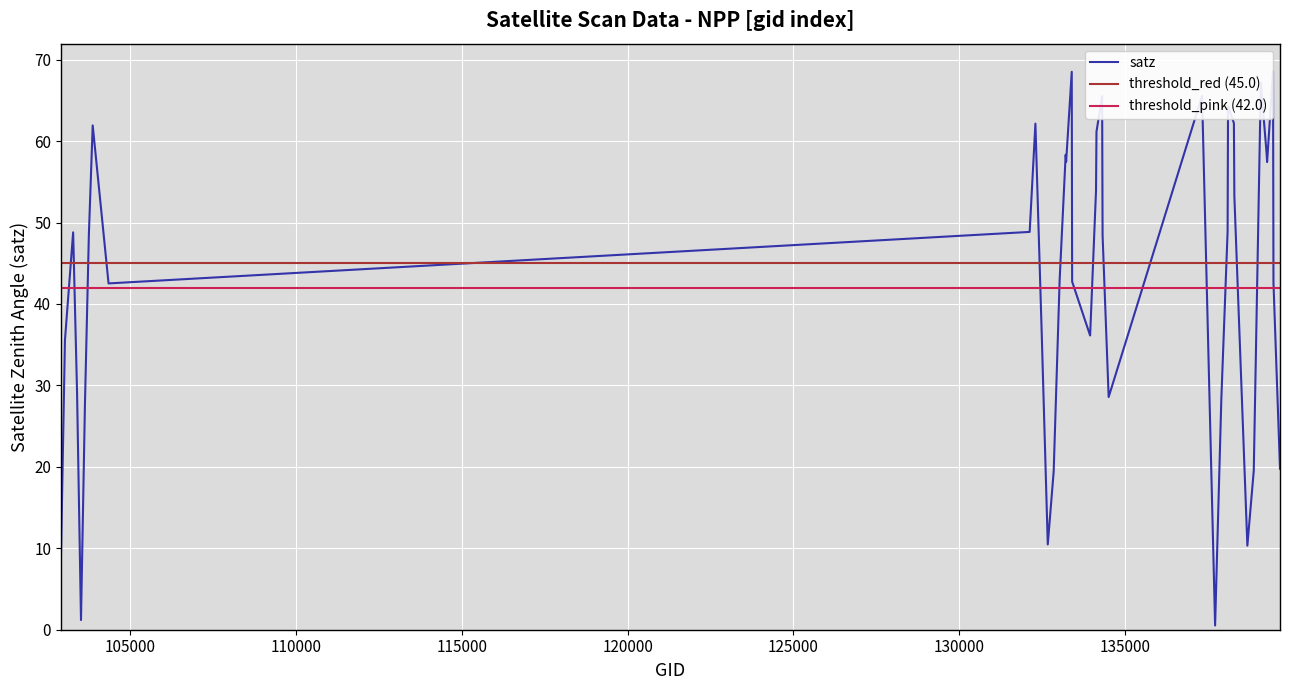

How many data points in scan_angle are less than 41?

19